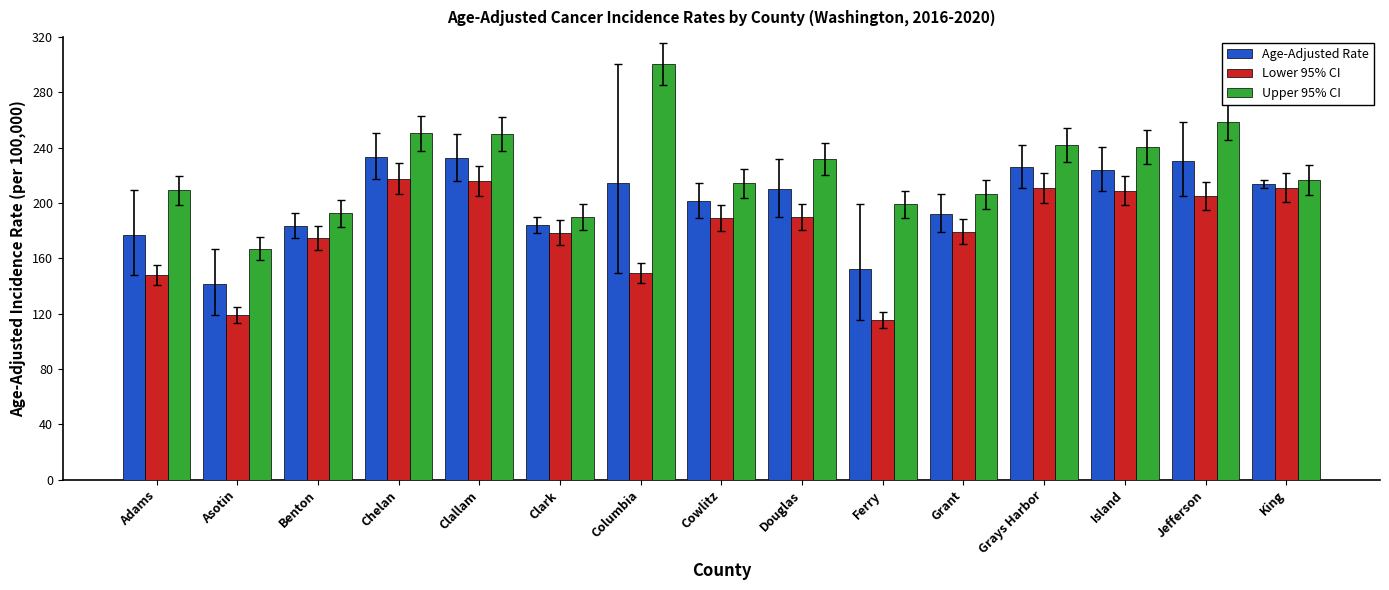

Which category has the highest value in the Upper 95% CI series?

Columbia